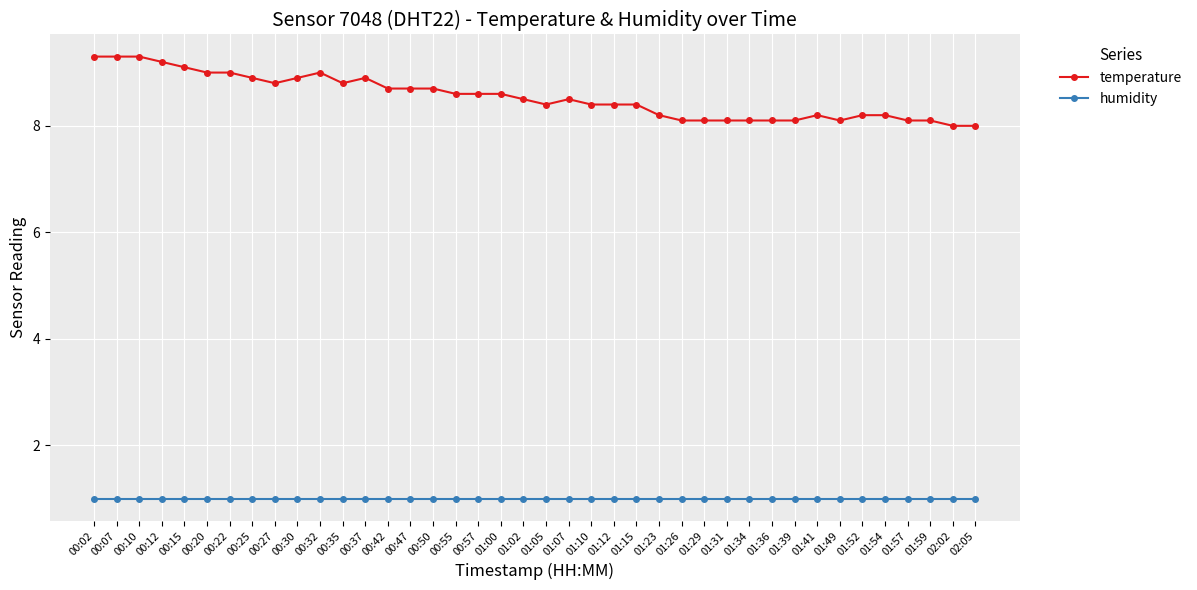

How many lines are shown in the chart?

2